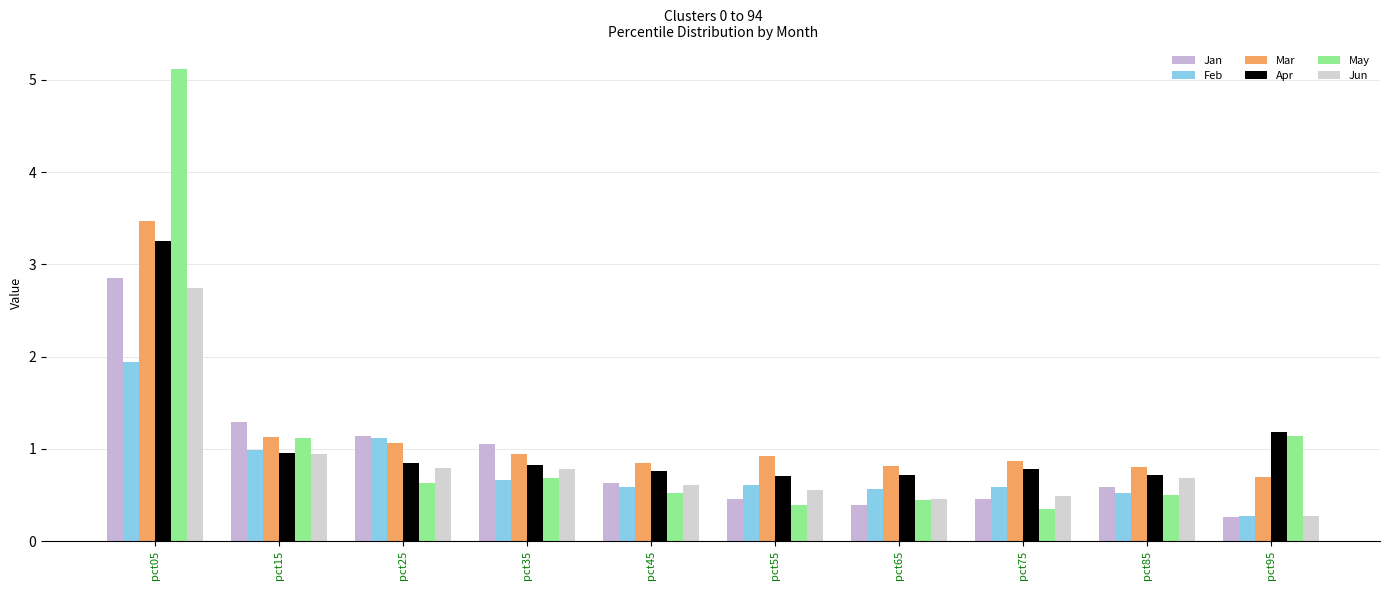

What is the value of the Feb bar at the 3rd from the left?

1.1